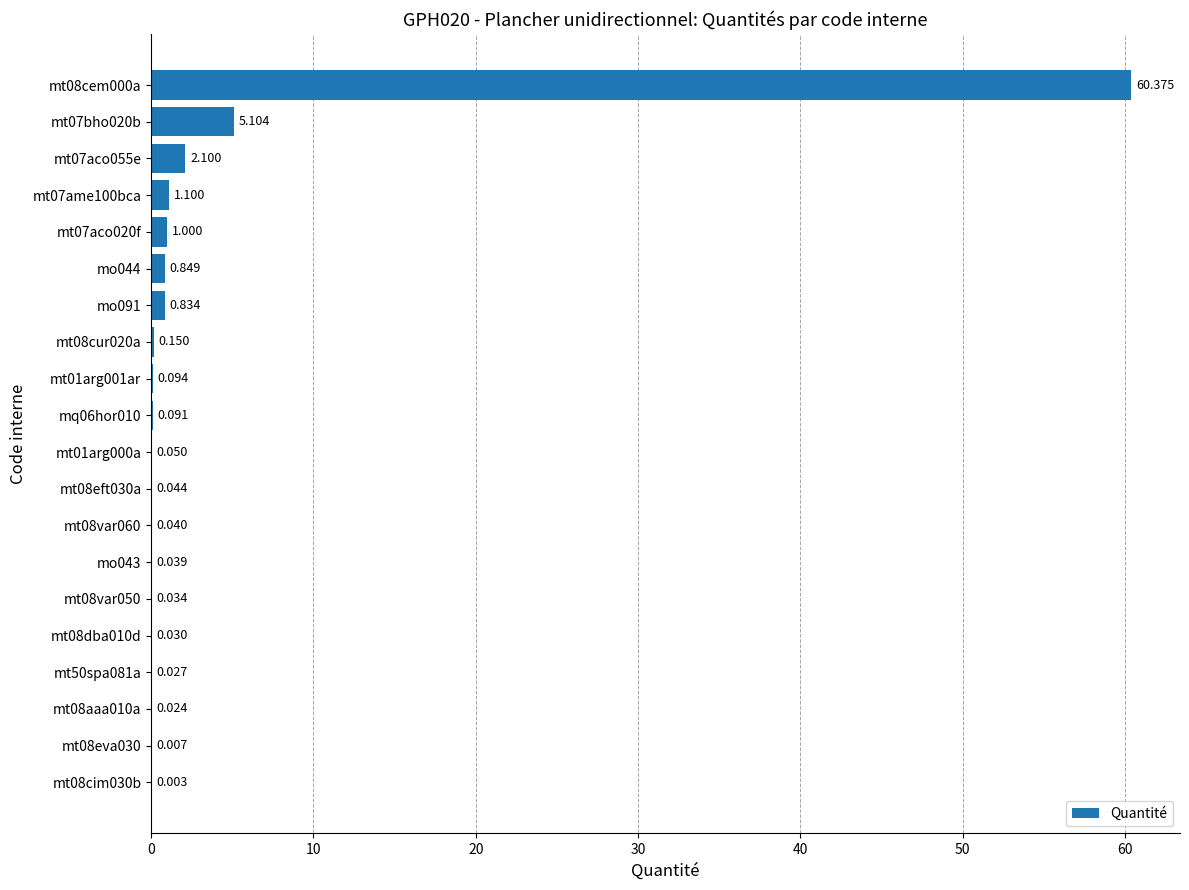

At which label is the value closest to 30?

mt07bho020b